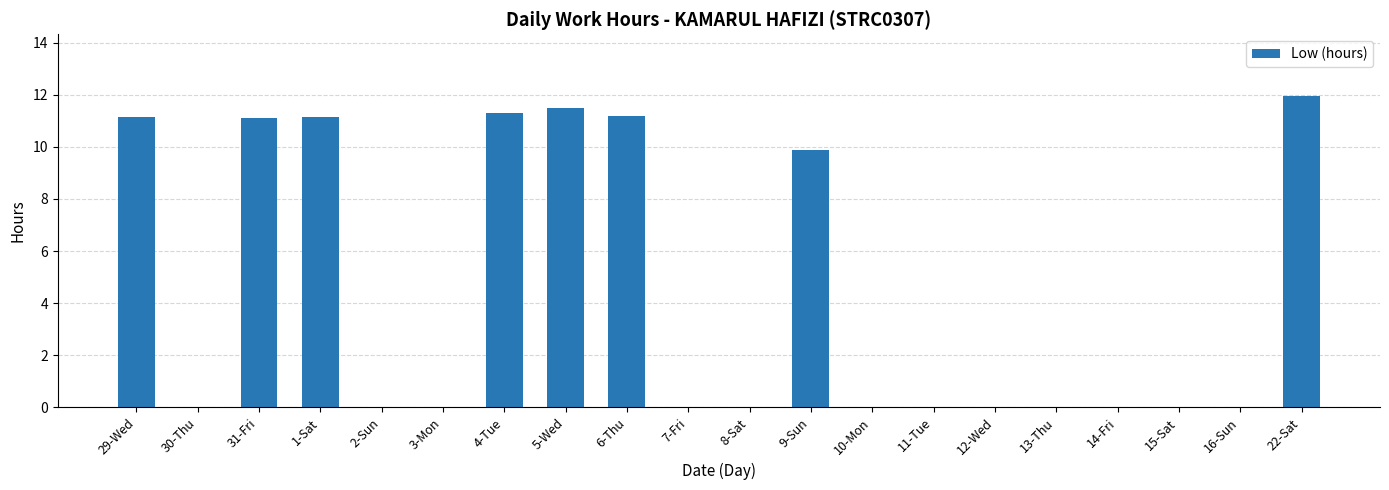

What is the greatest value displayed?

11.9